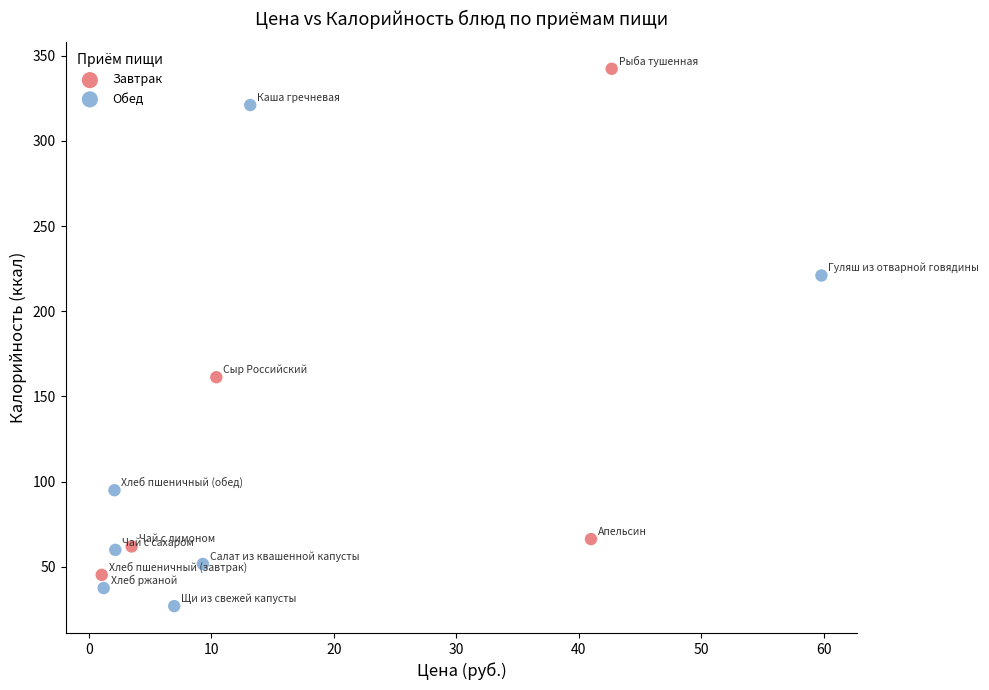

Which series contains the highest Y value?

Завтрак